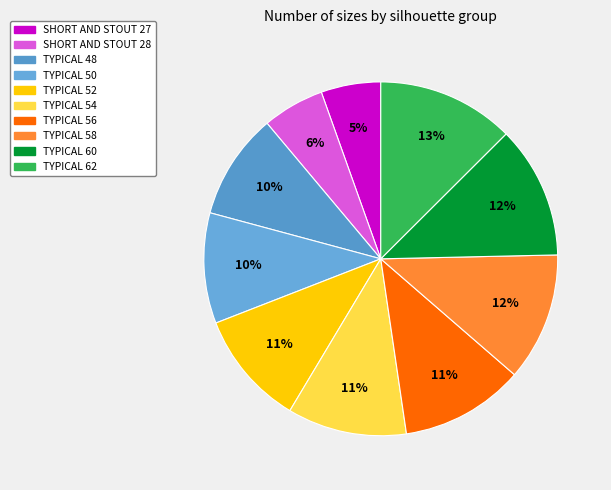

What is the smallest slice in the pie chart?

SHORT AND STOUT 27